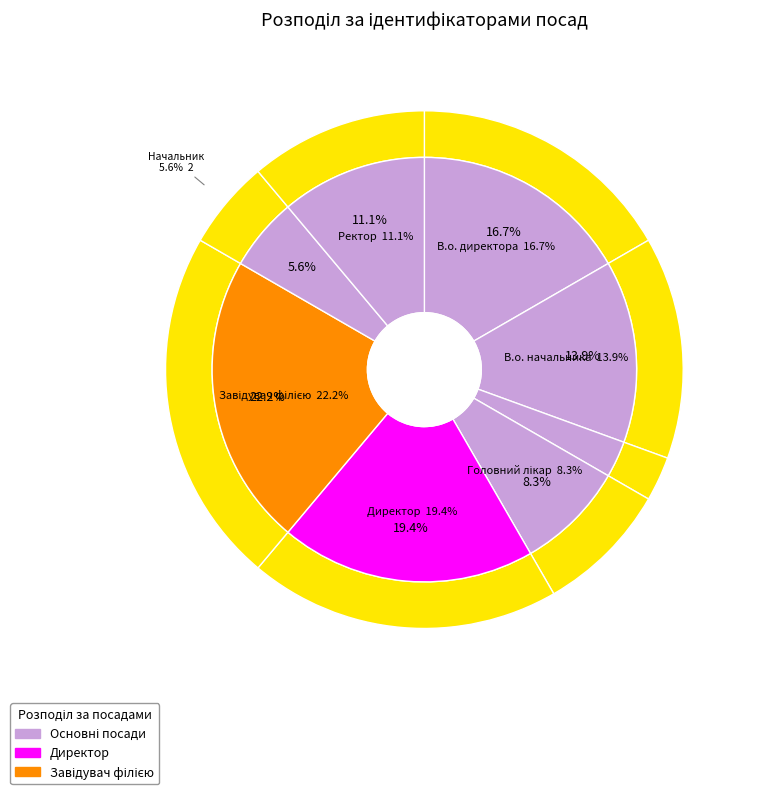

To the nearest percent, what percentage of the pie is Начальник?

6%